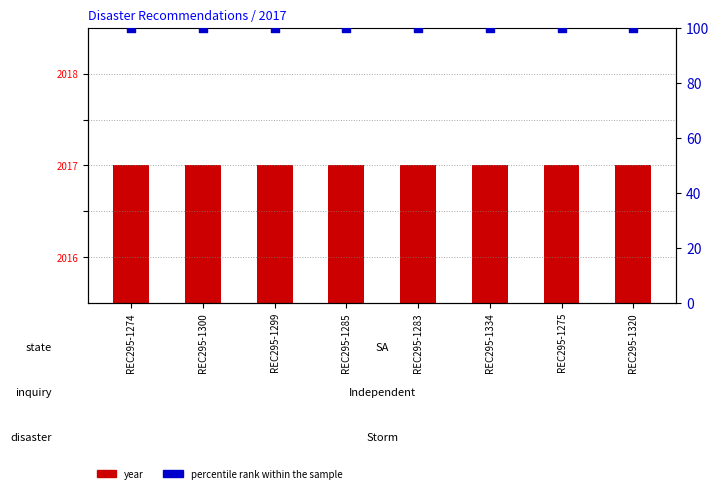

Which series reaches the minimum Y coordinate?

percentile rank within the sample